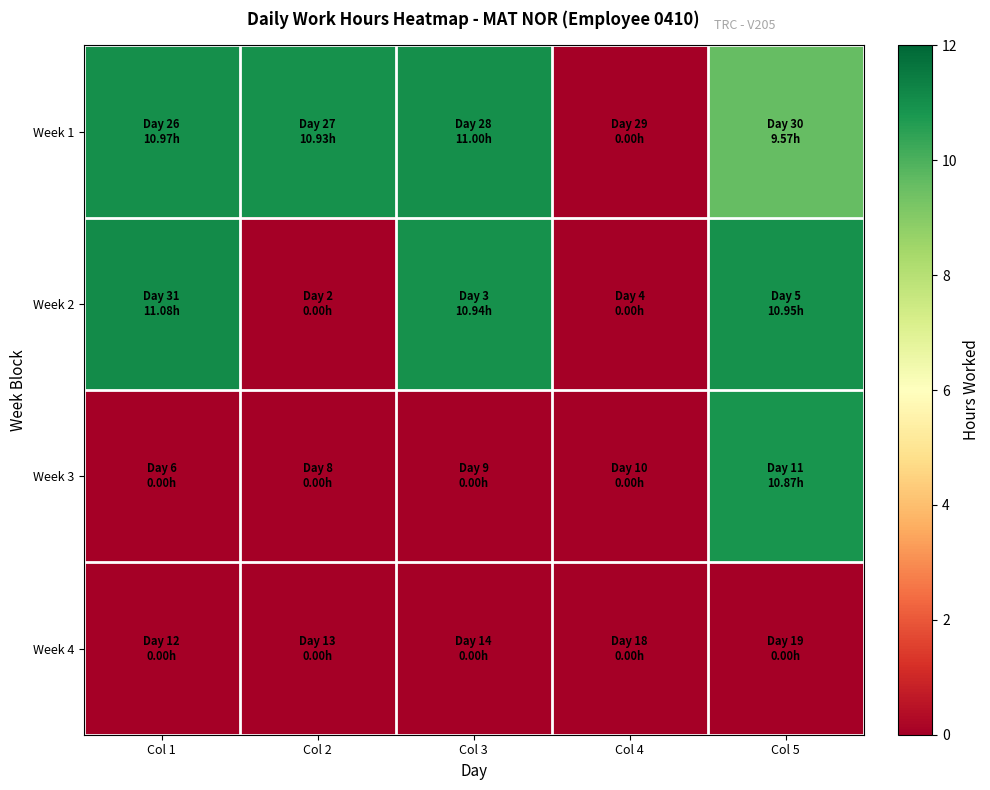

At how many categories does at least one series exceed 10?

4